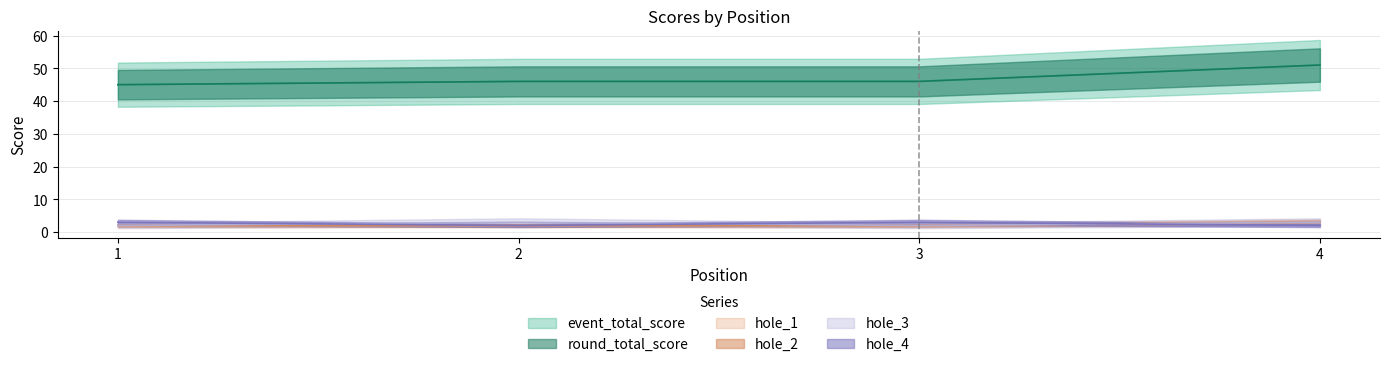

How many data points does each series have?

4